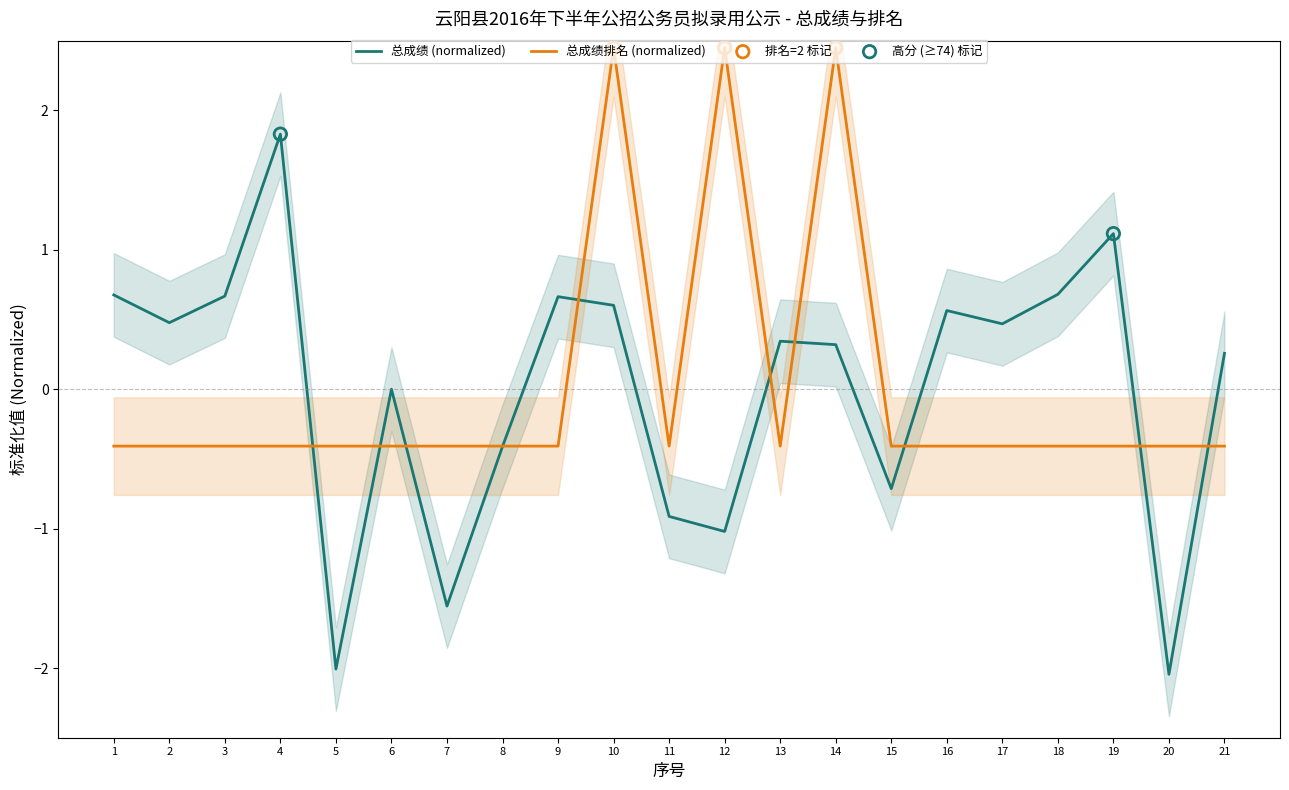

Which series has the largest total across all categories?

总成绩